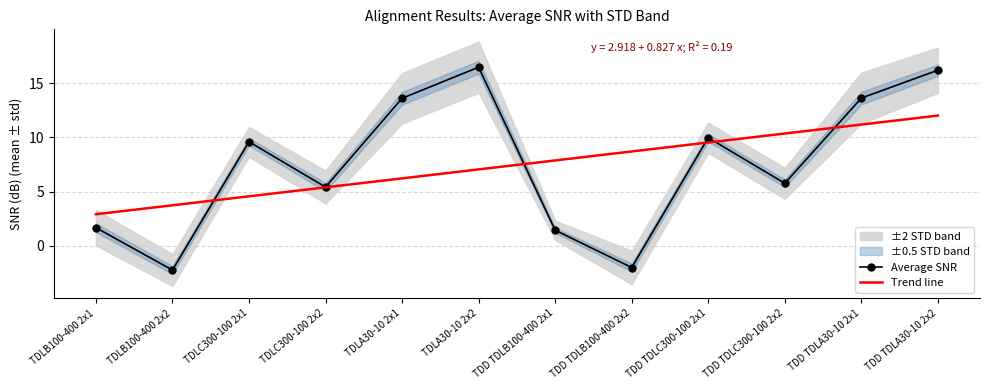

Reading left to right, list all the values displayed in this chart.

1.7	-2.2	9.6	5.4	13.6	16.5	1.4	-2.0	10.0	5.8	13.6	16.2